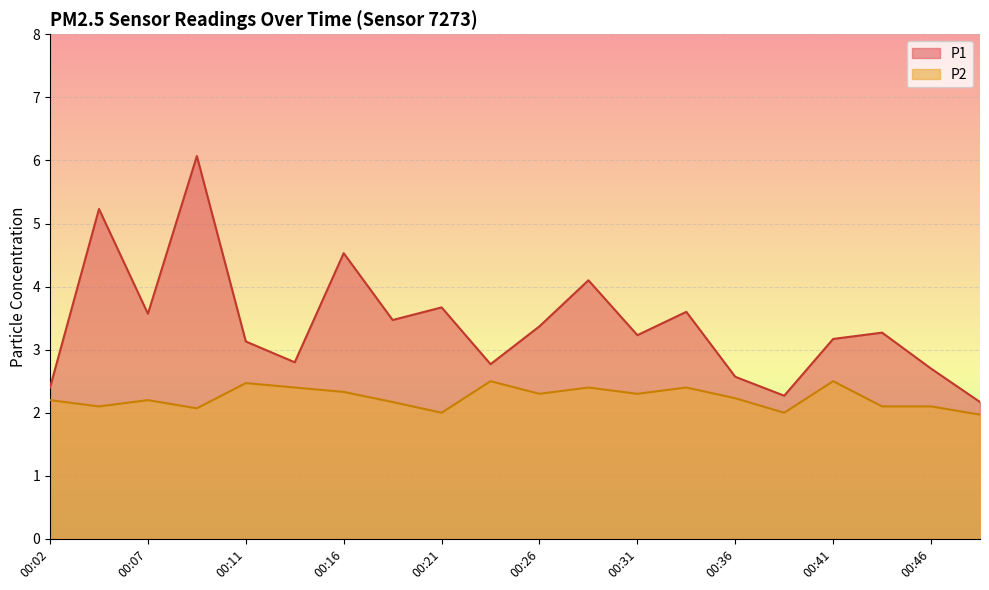

True or false: P1 and P2 cross at least once.

False